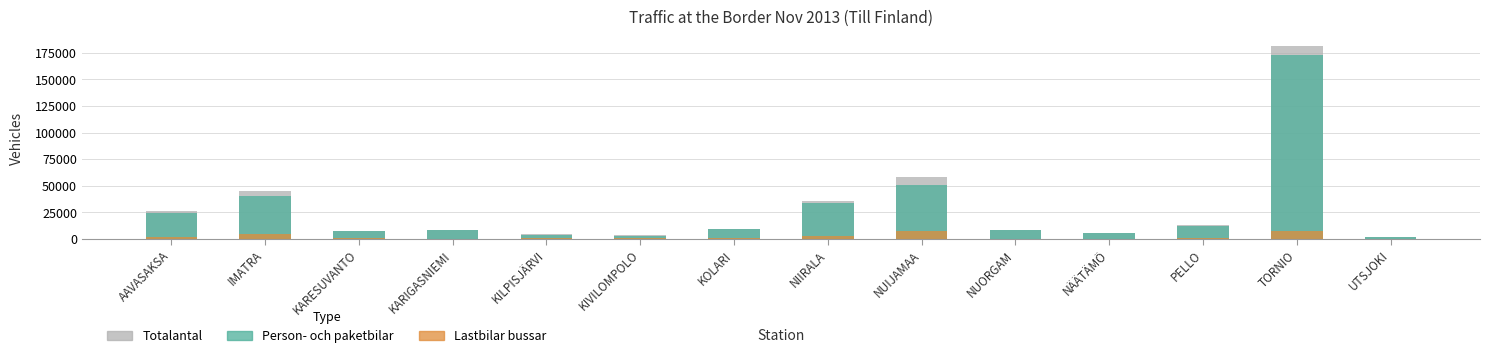

What is the value of the Lastbilar bussar bar at the 13th from the left?

7800